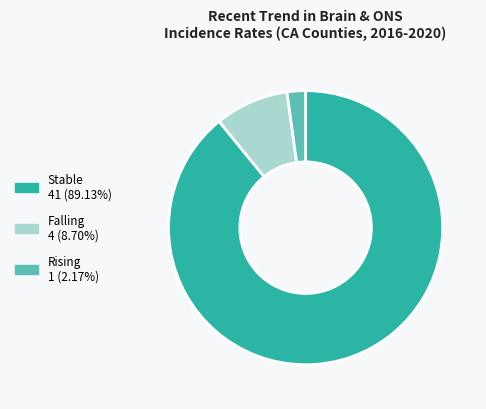

Is there any slice that represents more than half of the pie?

Yes